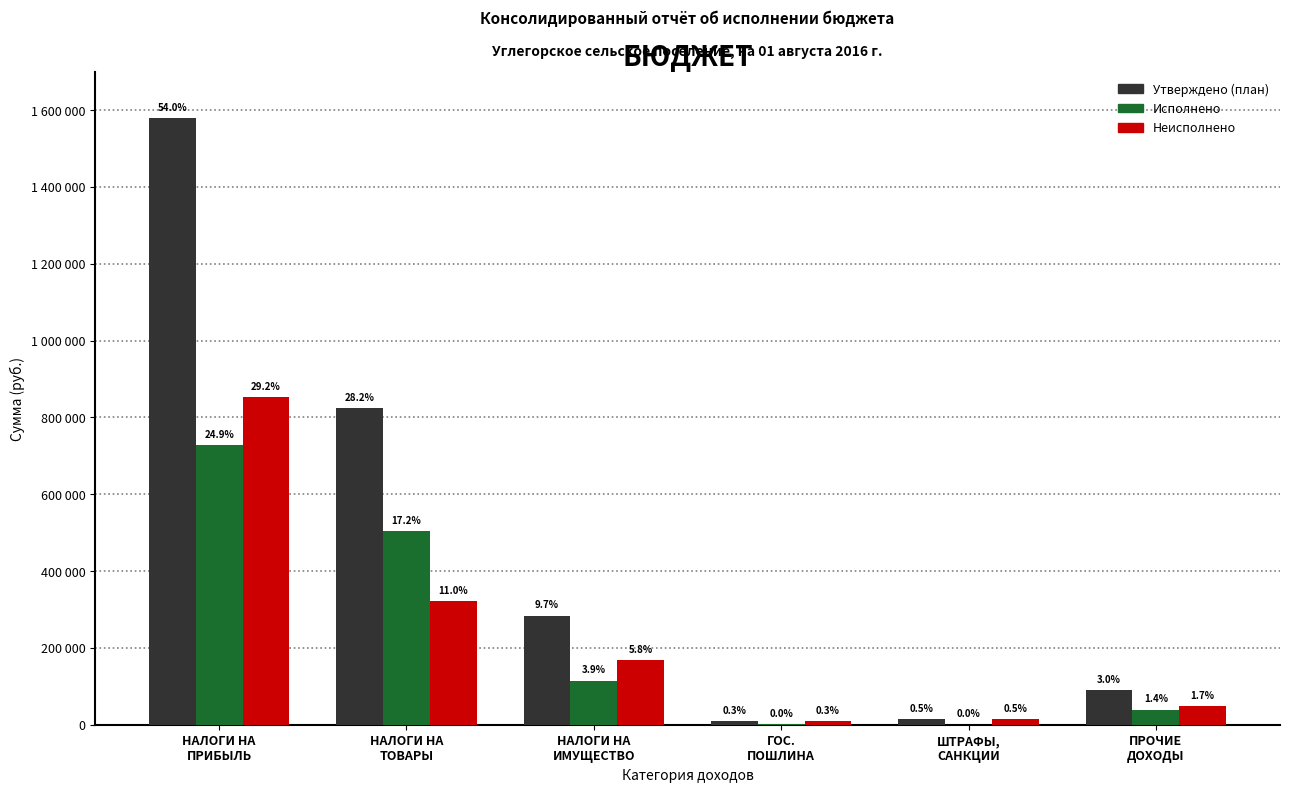

Which series changed the most between НАЛОГИ НА
ИМУЩЕСТВО and ГОС.
ПОШЛИНА?

Утверждено (план)